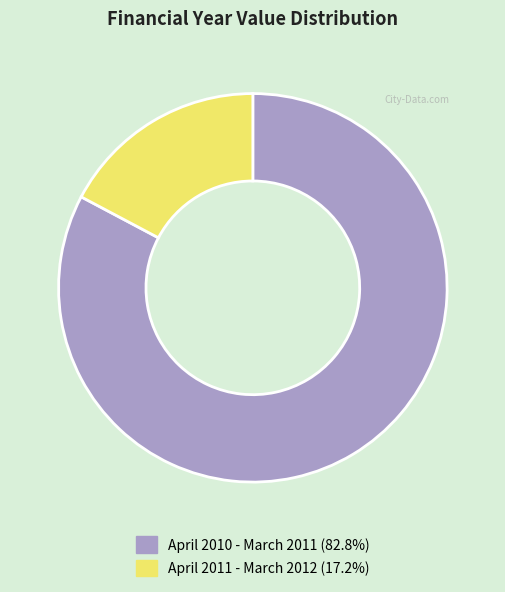

Approximately how many times larger is the value at April 2011 - March 2012 compared to April 2010 - March 2011?

0.2